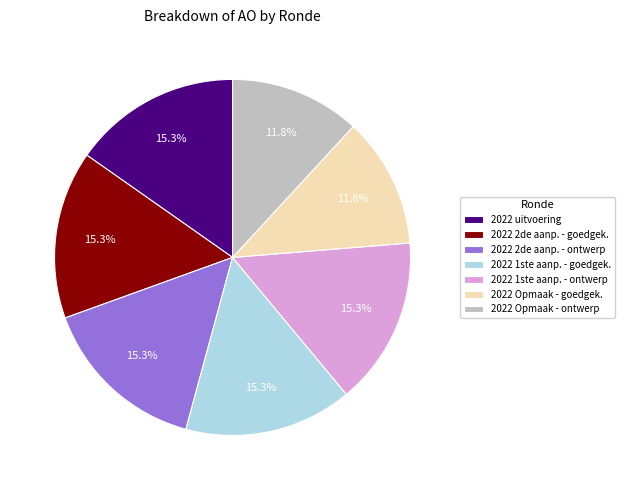

Count the number of slices in the pie.

7